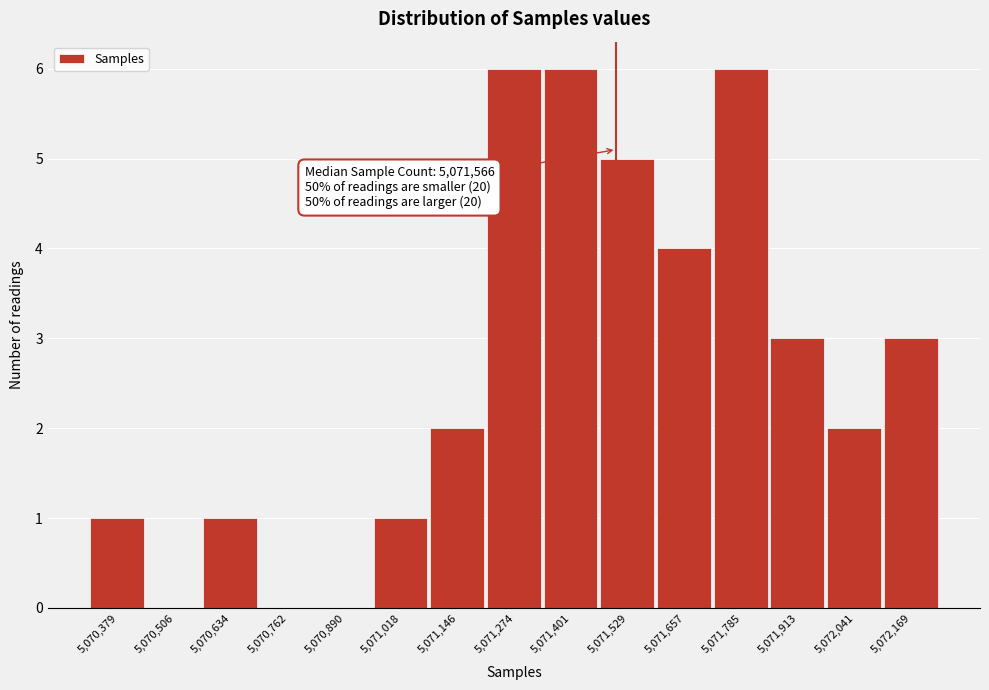

Reading left to right, what are all the values shown in this chart?

5,070,379=1	5,070,506=0	5,070,634=1	5,070,762=0	5,070,890=0	5,071,018=1	5,071,146=2	5,071,274=6	5,071,401=6	5,071,529=5	5,071,657=4	5,071,785=6	5,071,913=3	5,072,041=2	5,072,169=3